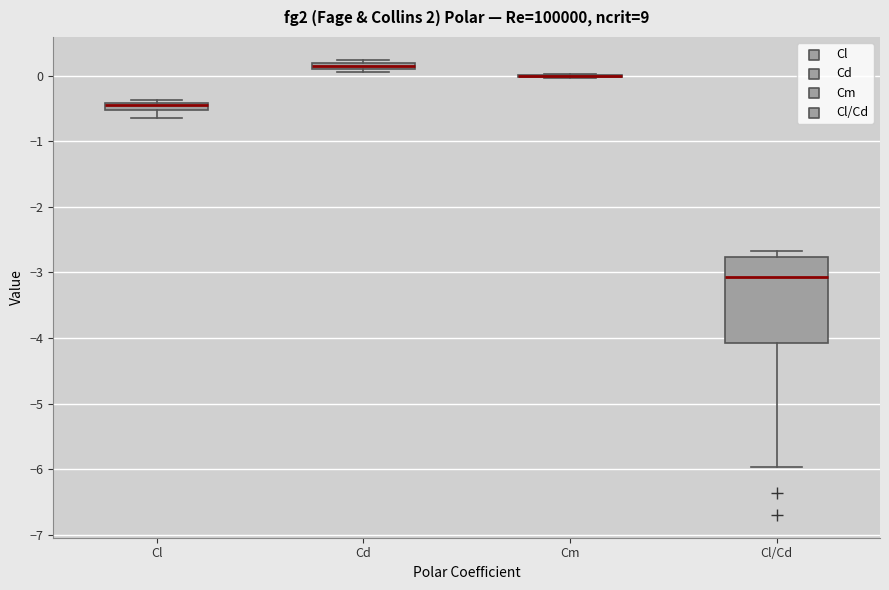

Where is the upper edge of the box for Cl/Cd on the y-axis? The values are not printed on the chart, so give them approximately, as read against the axis.

-2.8